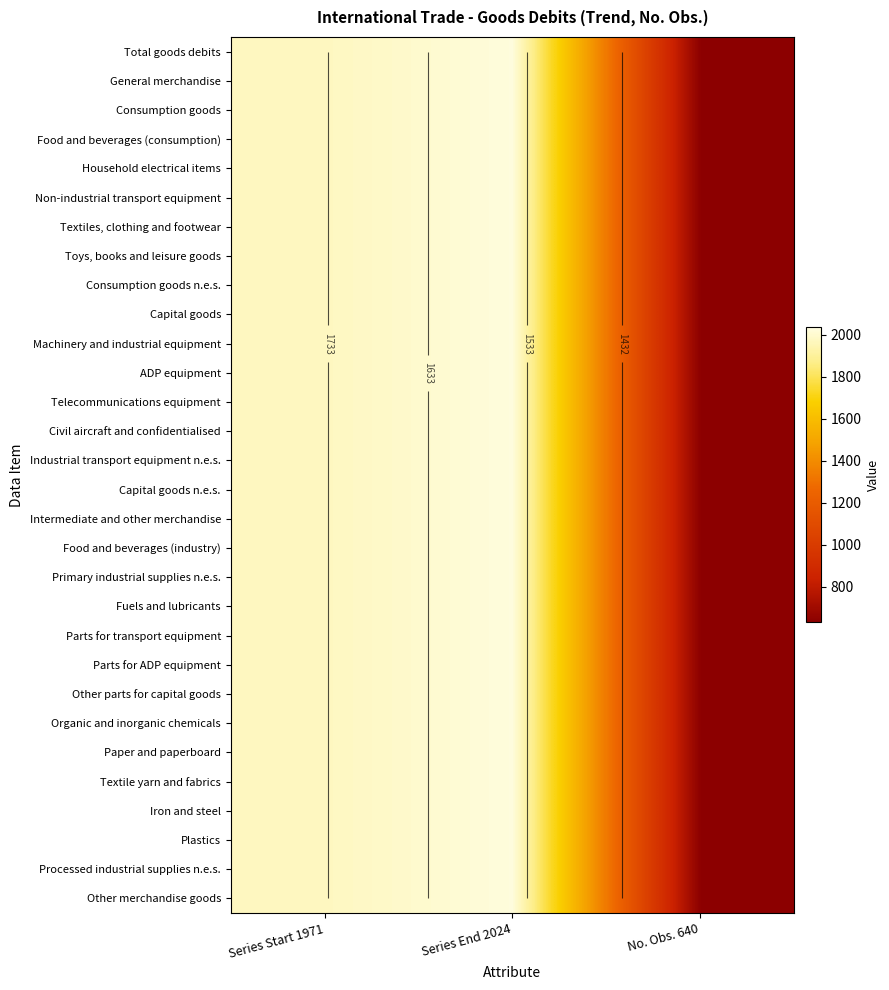

At Series Start 1971, list the series in order from smallest to largest.

Total goods debits, General merchandise, Consumption goods, Food and beverages (consumption), Household electrical items, Non-industrial transport equipment, Textiles, clothing and footwear, Toys, books and leisure goods, Consumption goods n.e.s., Capital goods, Machinery and industrial equipment, ADP equipment, Telecommunications equipment, Civil aircraft and confidentialised, Industrial transport equipment n.e.s., Capital goods n.e.s., Intermediate and other merchandise, Food and beverages (industry), Primary industrial supplies n.e.s., Fuels and lubricants, Parts for transport equipment, Parts for ADP equipment, Other parts for capital goods, Organic and inorganic chemicals, Paper and paperboard, Textile yarn and fabrics, Iron and steel, Plastics, Processed industrial supplies n.e.s., Other merchandise goods